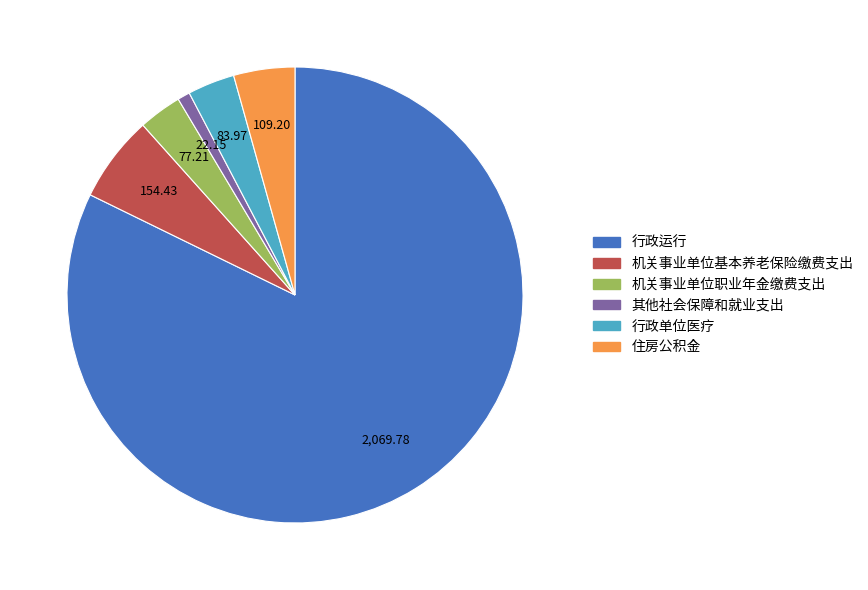

Which has a higher value, 其他社会保障和就业支出 or 机关事业单位基本养老保险缴费支出?

机关事业单位基本养老保险缴费支出